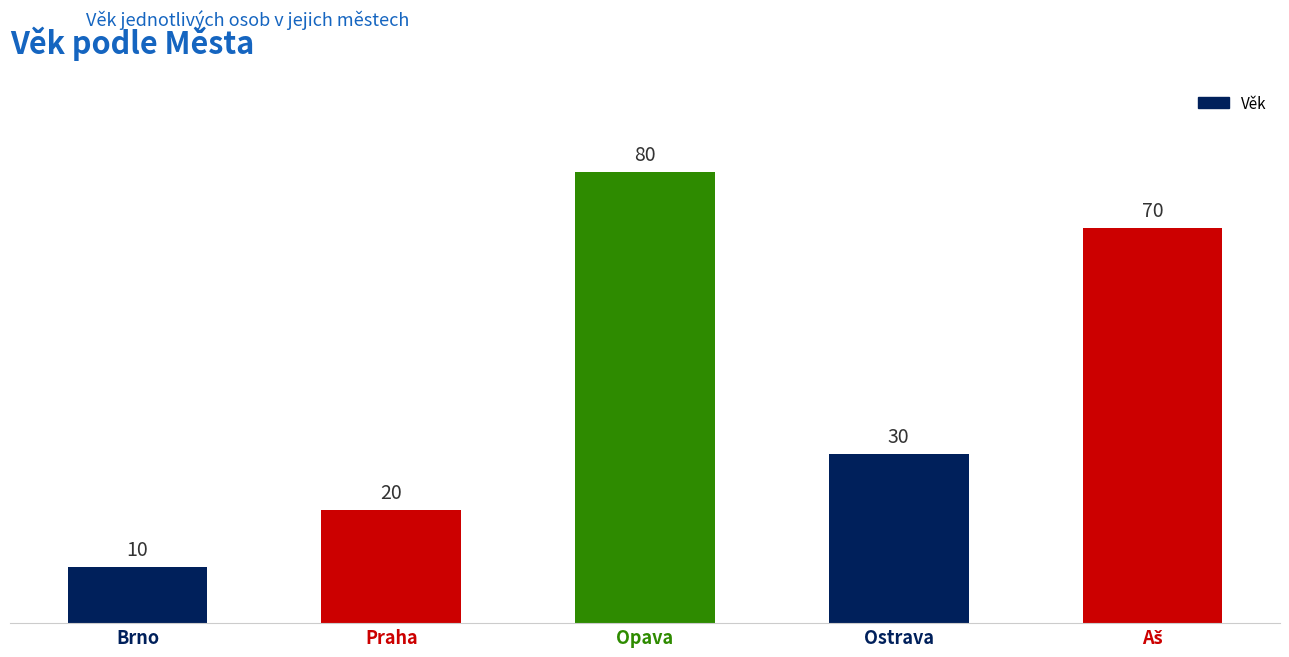

What is the value of the 1st bar from the left?

10